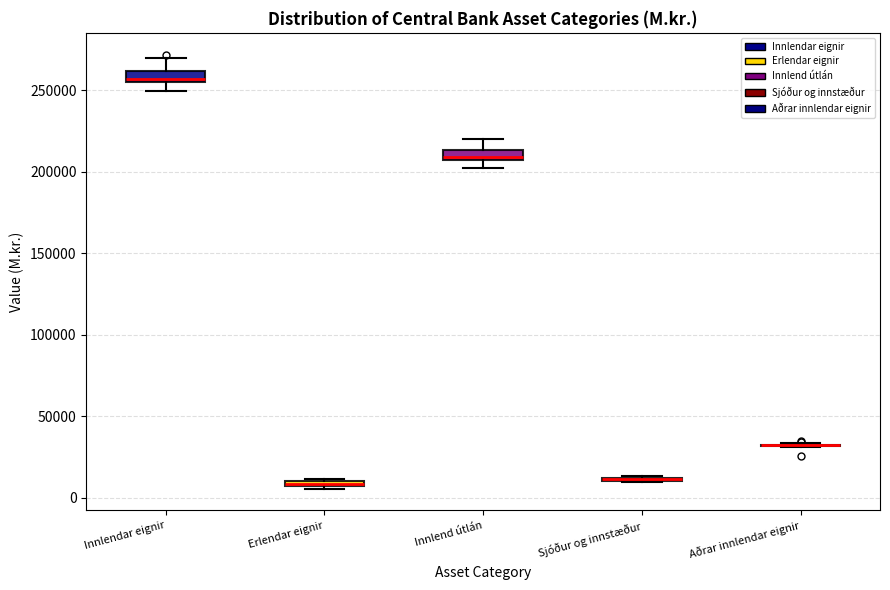

Where is the upper edge of the box for Innlendar eignir on the y-axis? The values are not printed on the chart, so give them approximately, as read against the axis.

260000